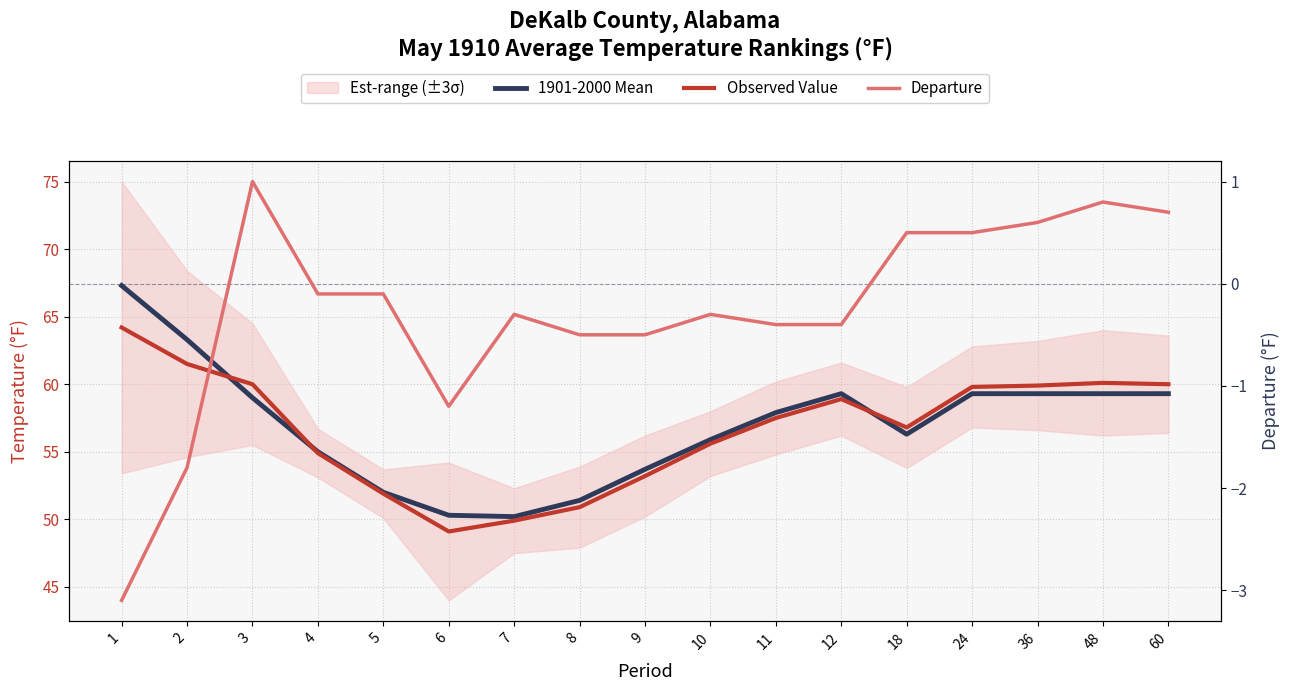

Which category has the highest value across all series?

1